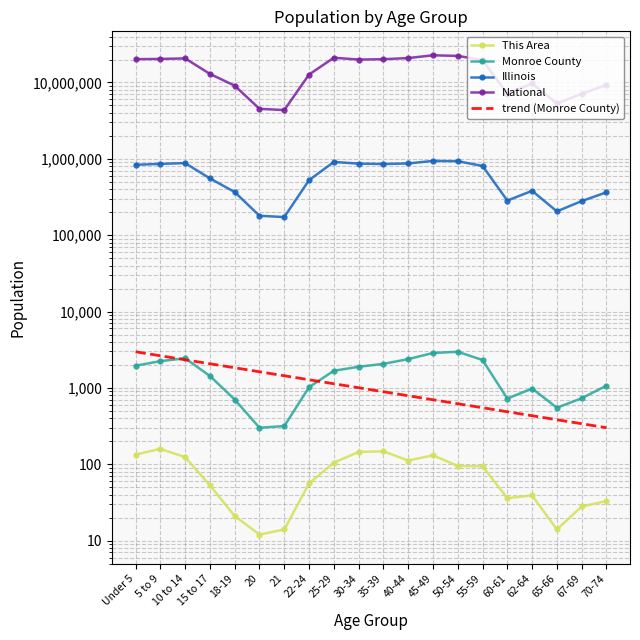

Reading right to left, extract all data points from this chart.

This Area: 33.0	28.0	14.0	39.0	36.0	94.0	95.0	131.0	112.0	148.0	145.0	105.0	56.0	14.0	12.0	21.0	53.0	124.0	159.0	134.0
Monroe County: 1070.0	732.0	550.0	981.0	725.0	2320.0	2974.0	2867.0	2383.0	2066.0	1890.0	1679.0	1022.0	316.0	301.0	704.0	1434.0	2444.0	2240.0	1953.0
Illinois: 364475.0	279790.0	205270.0	381249.0	284180.0	807778.0	930785.0	940094.0	870100.0	855790.0	865684.0	910273.0	526556.0	172795.0	179613.0	367343.0	554749.0	879448.0	859405.0	835577.0
National: 9278166.0	7115361.0	5319902.0	9704197.0	7113727.0	19664805.0	22298125.0	22708591.0	20890964.0	20179642.0	19962099.0	21101849.0	12712576.0	4354294.0	4519129.0	9086089.0	12954254.0	20677194.0	20348657.0	20201362.0
trend (Monroe County): 301.0	339.6	383.1	432.2	487.5	550.0	620.4	699.9	789.6	890.8	1004.9	1133.7	1278.9	1442.8	1627.6	1836.2	2071.4	2336.8	2636.2	2974.0